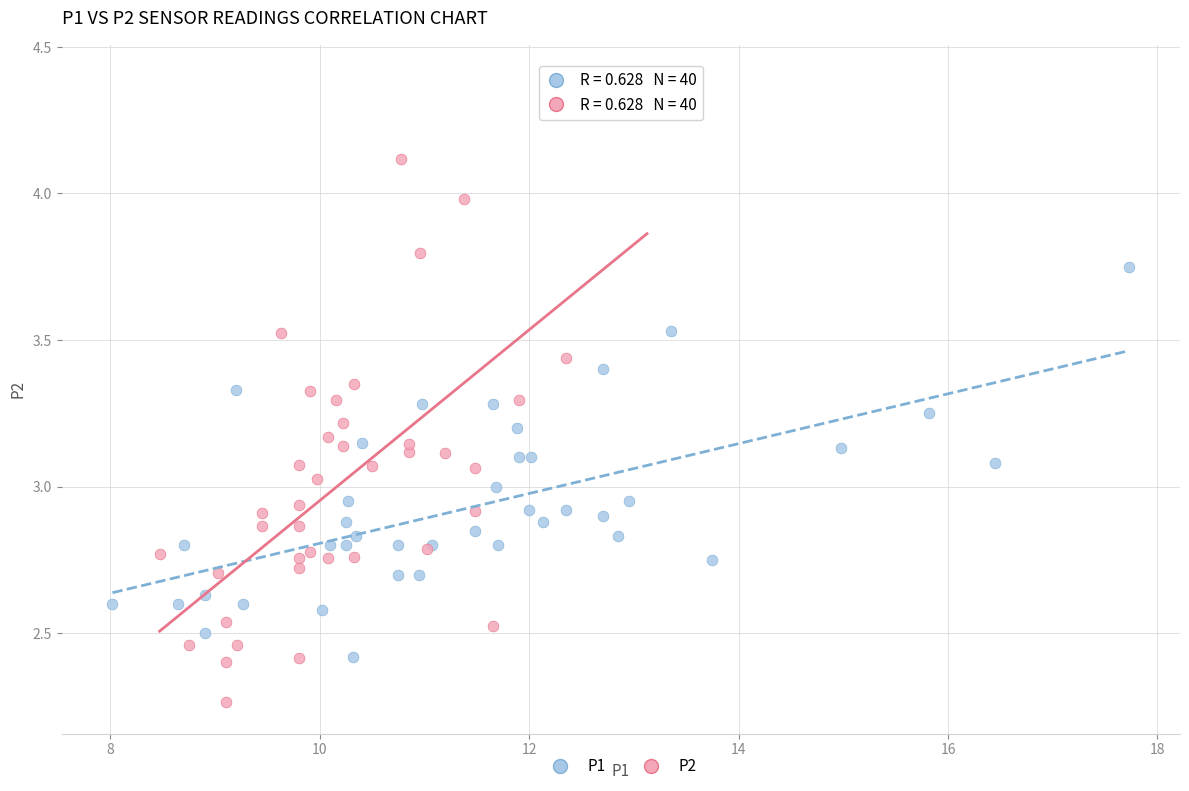

Which series contains the lowest Y value?

P2